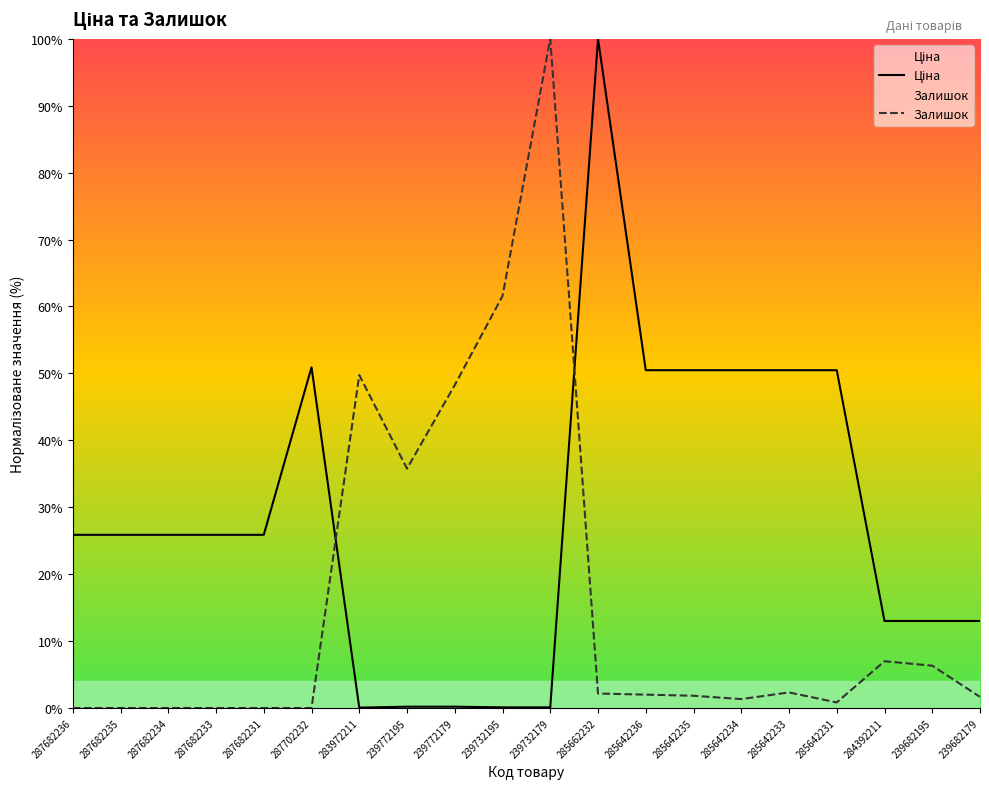

The value of Залишок at 239772179 is 27.0. True or false?

False